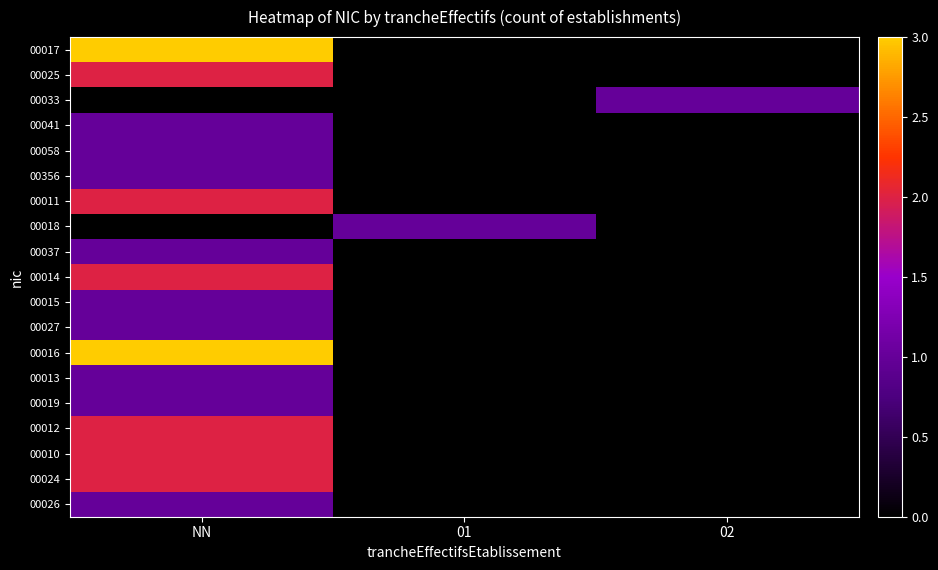

Which series has the largest total across all categories?

00017